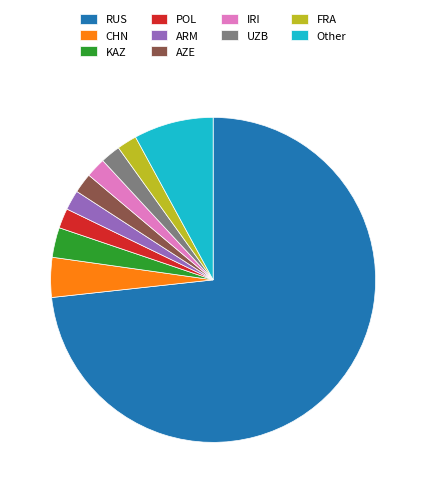

Which slice is the largest?

RUS